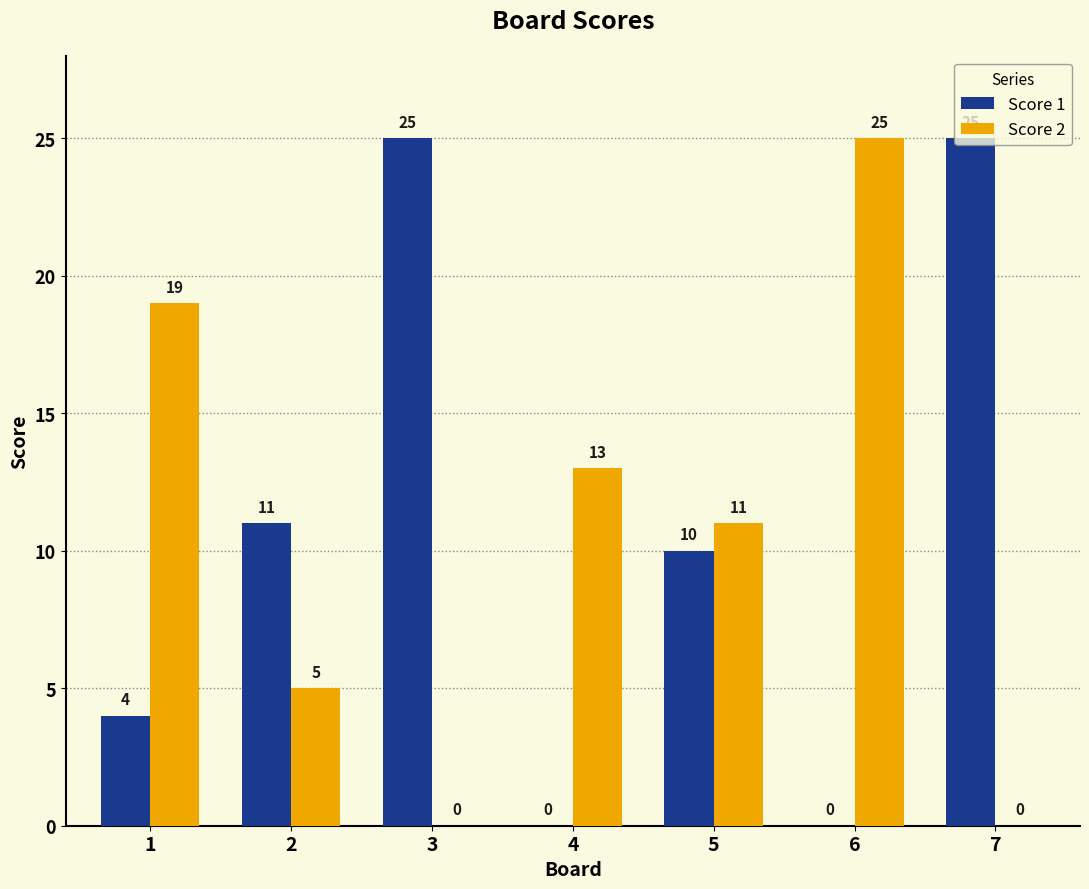

True or false: Score 2 has a value of 25 at 6.

True